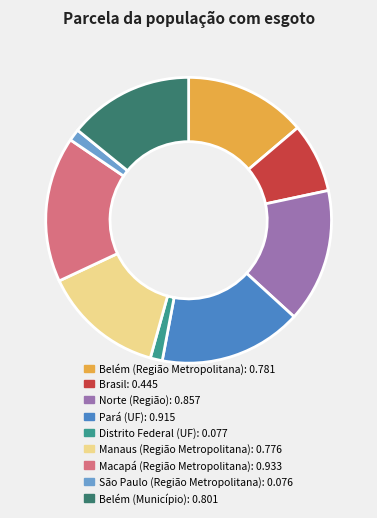

Combined, do Pará (UF): 0.915 and Norte (Região): 0.857 account for over 50%?

No